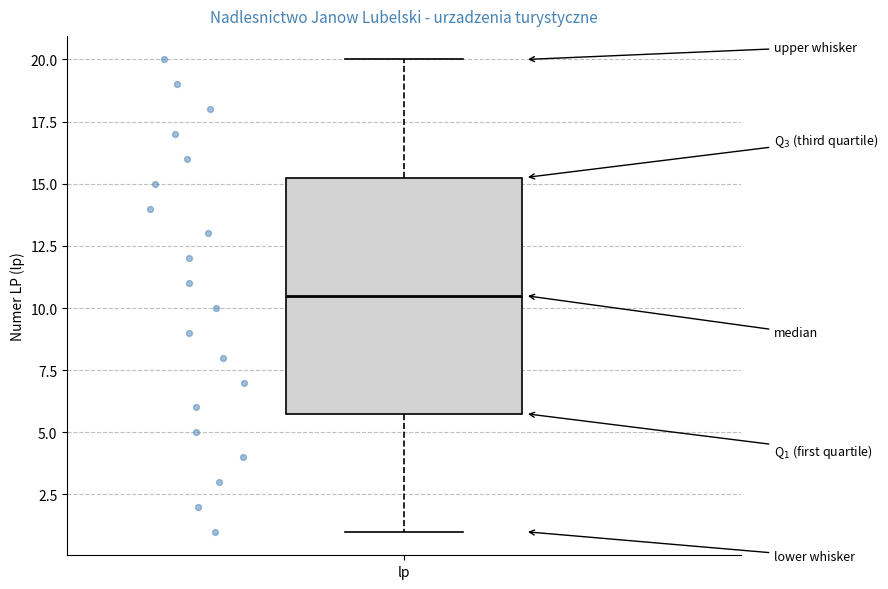

Where does the upper whisker of the box for lp end on the y-axis? The values are not printed on the chart, so give them approximately, as read against the axis.

20.0